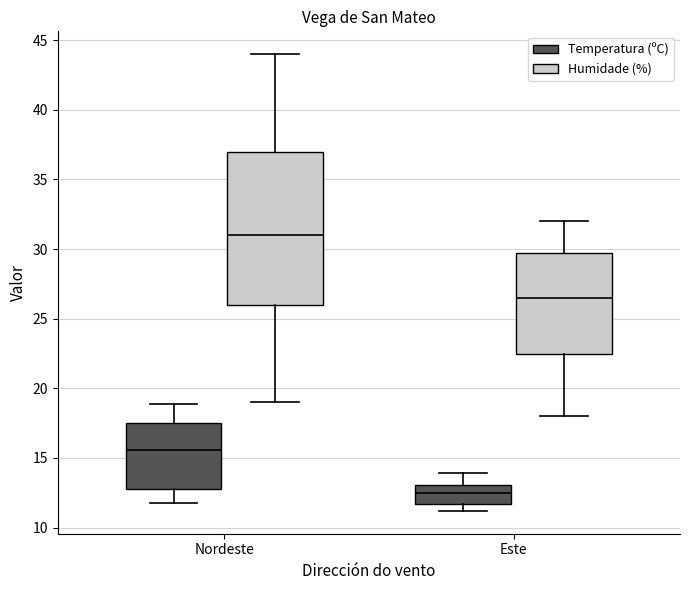

Where does the lower whisker of the box for Este (Humidade (%)) end on the y-axis? The values are not printed on the chart, so give them approximately, as read against the axis.

18.0